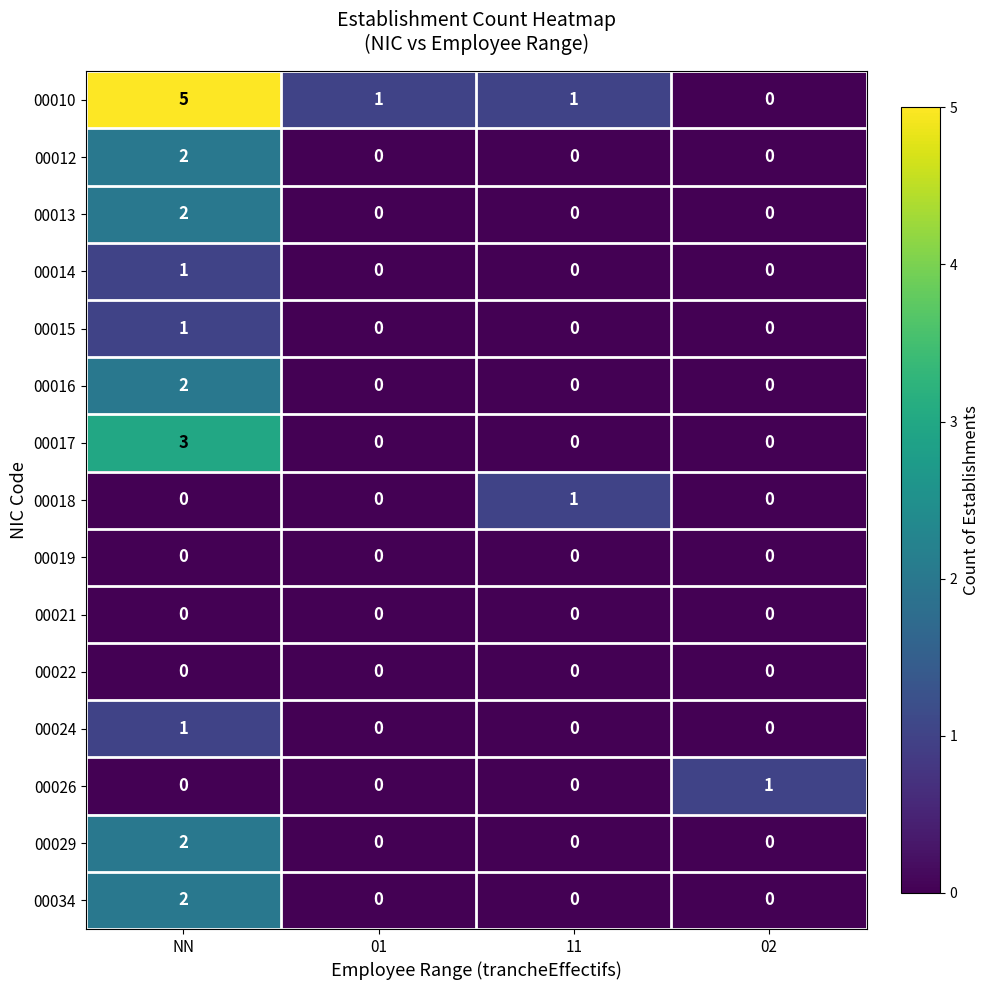

How many categories are shown in the chart?

4